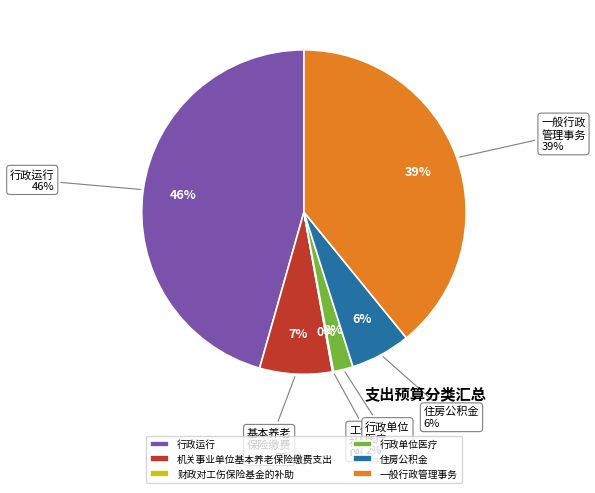

What is the total percentage of 财政对工伤保险基金的补助 and 机关事业单位基本养老保险缴费支出?

7.3%